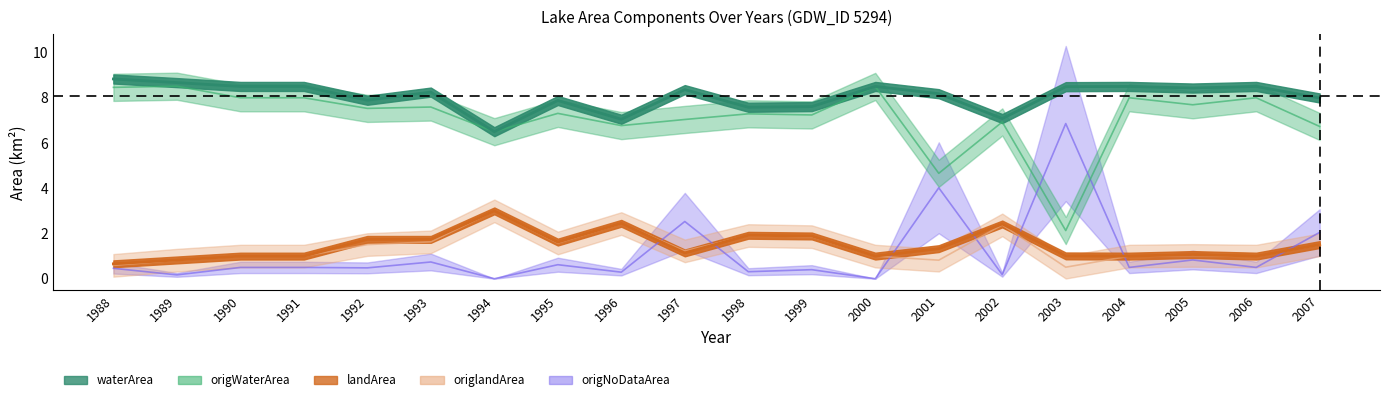

What is the value of the landArea point at the 5th from the left?

1.7